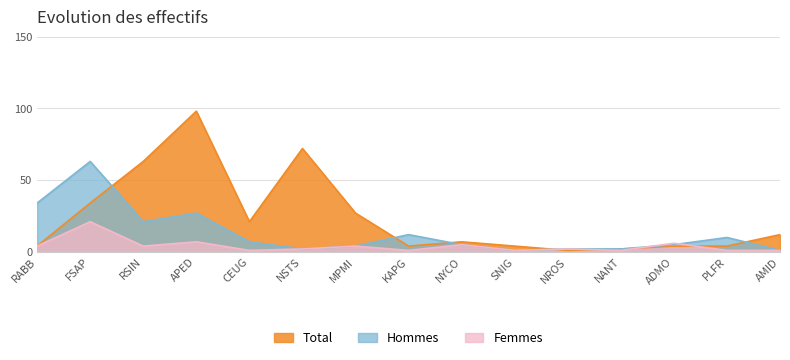

How many values in the Total series exceed 7?

7